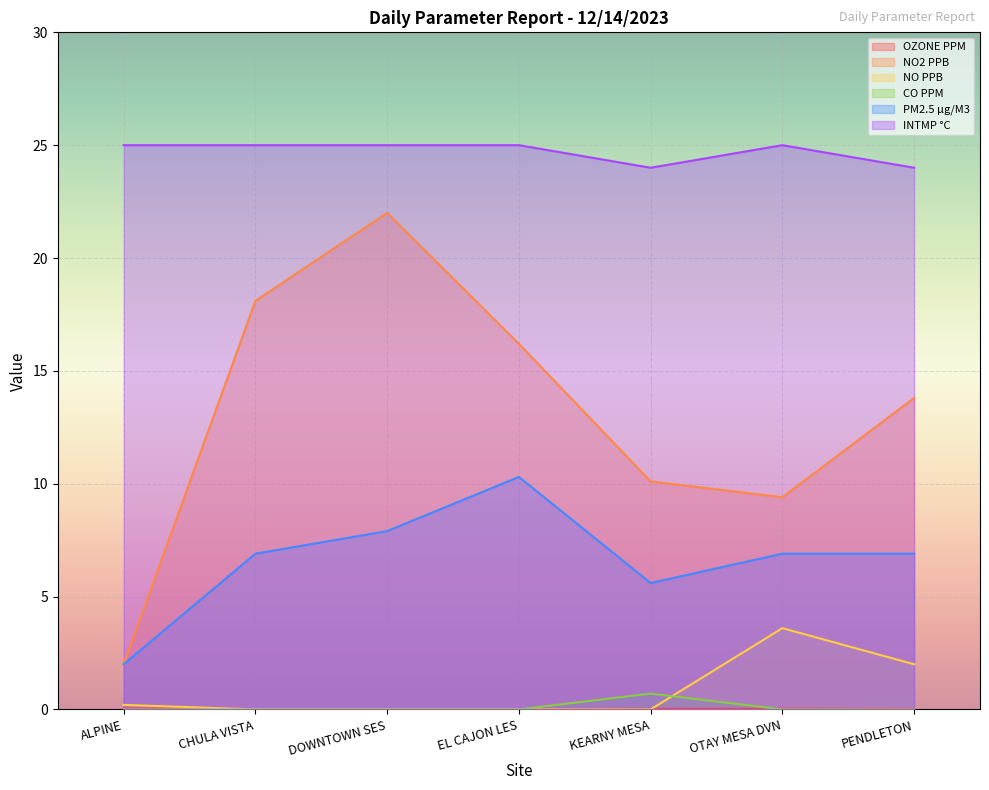

What are all the series names shown in the legend?

OZONE PPM, NO2 PPB, NO PPB, CO PPM, PM2.5 µg/M3, INTMP °C